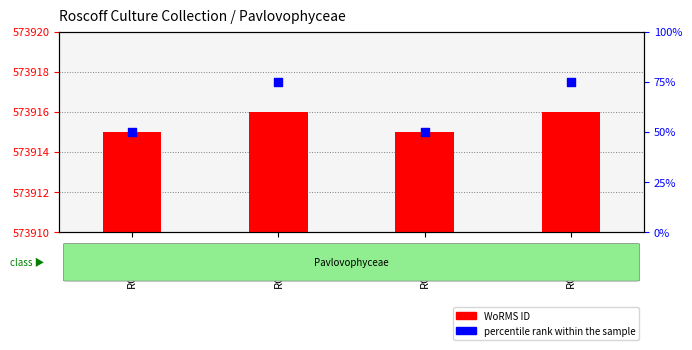

What are all the series names shown in the legend?

WoRMS ID, percentile rank within the sample